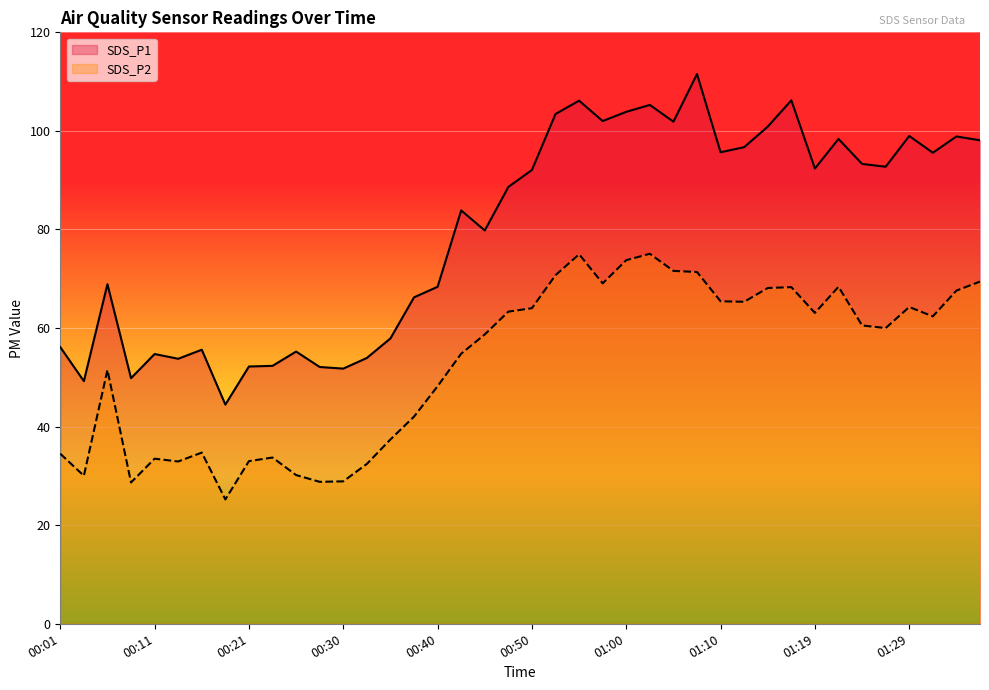

Is the value of SDS_P1 at 01:00 greater than the value of SDS_P2 at 01:37?

Yes